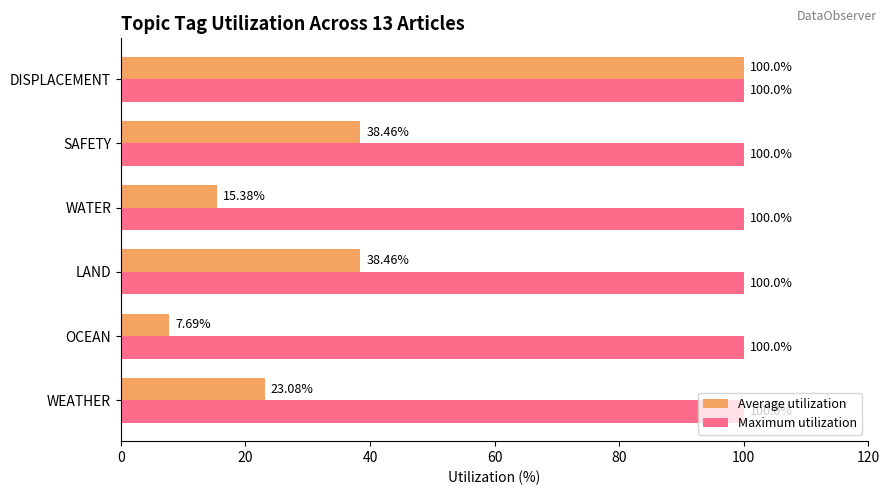

Which series has the widest spread of values?

Average utilization